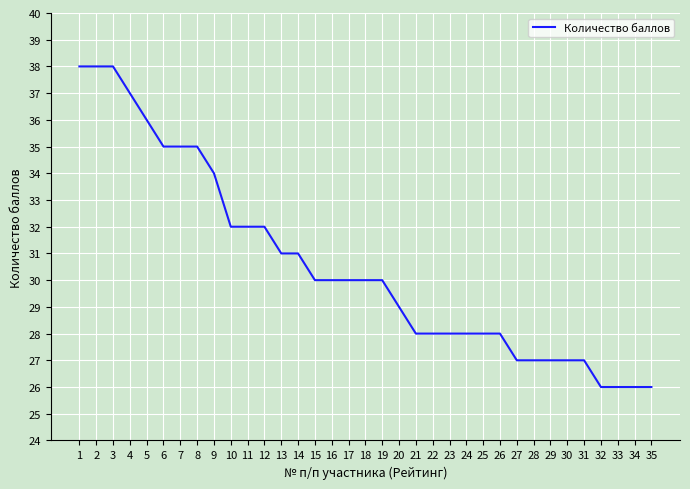

Reading left to right, extract all data points from this chart.

1=38	2=38	3=38	4=37	5=36	6=35	7=35	8=35	9=34	10=32	11=32	12=32	13=31	14=31	15=30	16=30	17=30	18=30	19=30	20=29	21=28	22=28	23=28	24=28	25=28	26=28	27=27	28=27	29=27	30=27	31=27	32=26	33=26	34=26	35=26